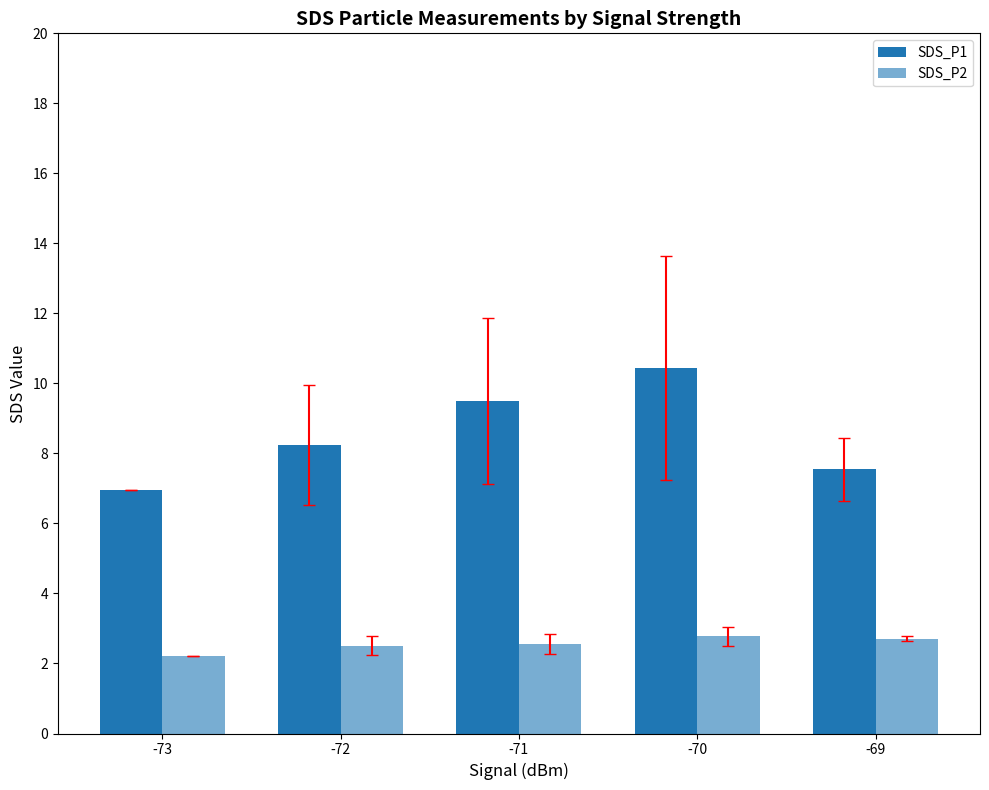

How many categories are shown in the chart?

5